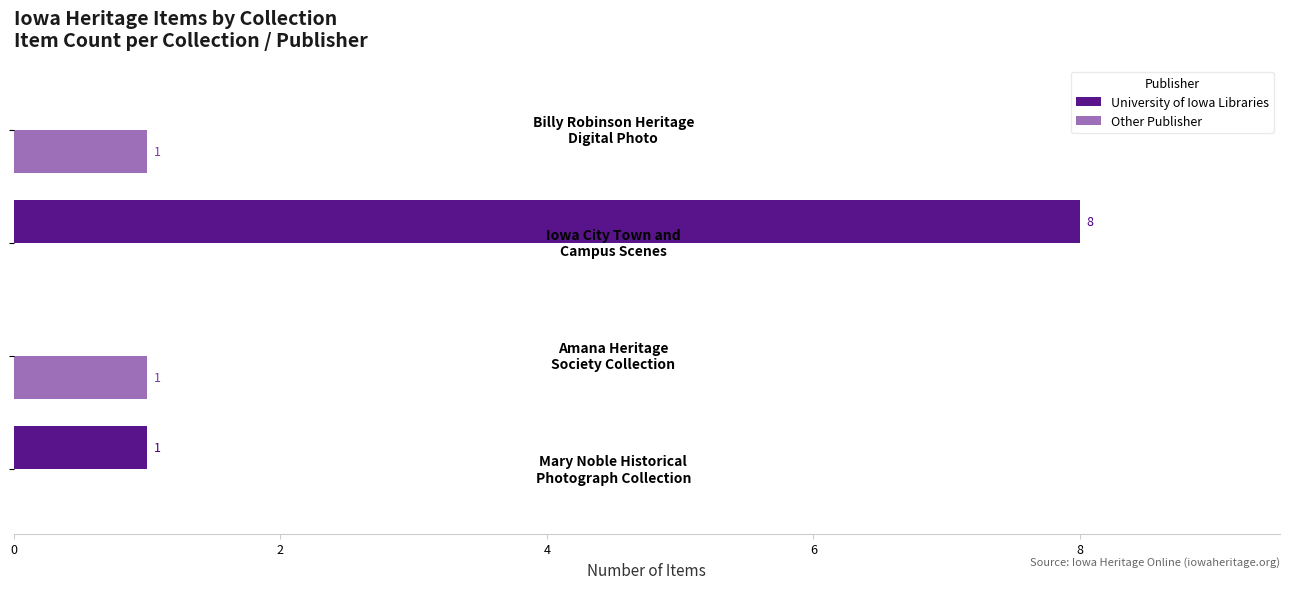

What is the maximum value shown in the chart?

8